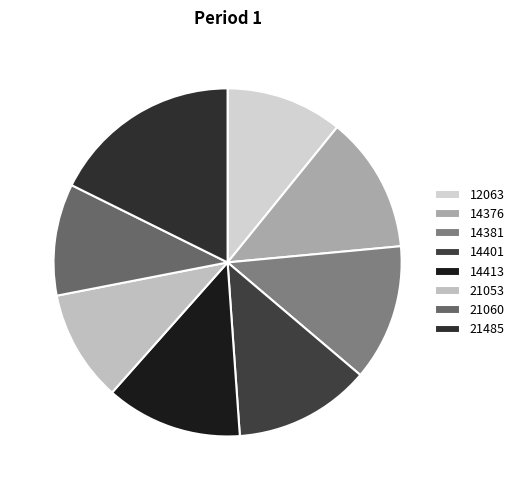

How much of the chart is everything except 21060?

89.6%